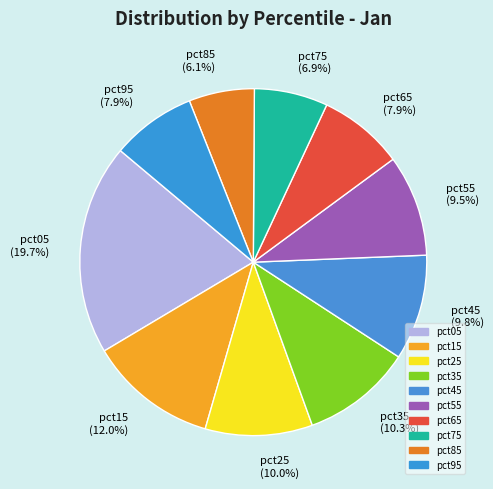

Is it true that pct85 is 16% of the pie?

False